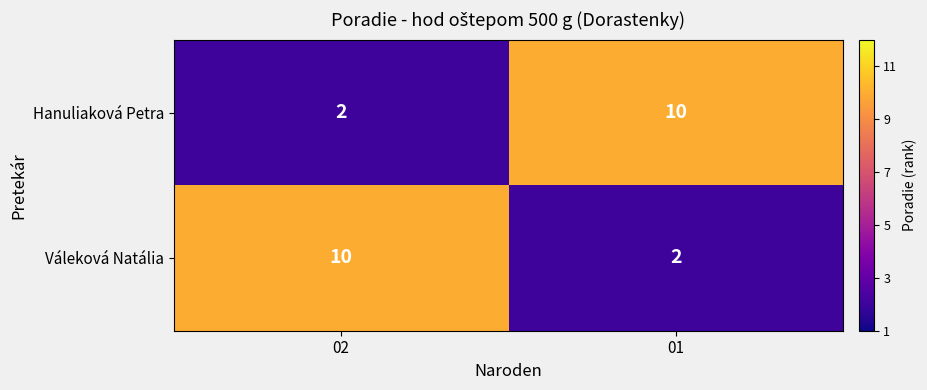

What value does the Váleková Natália series have at 02?

10